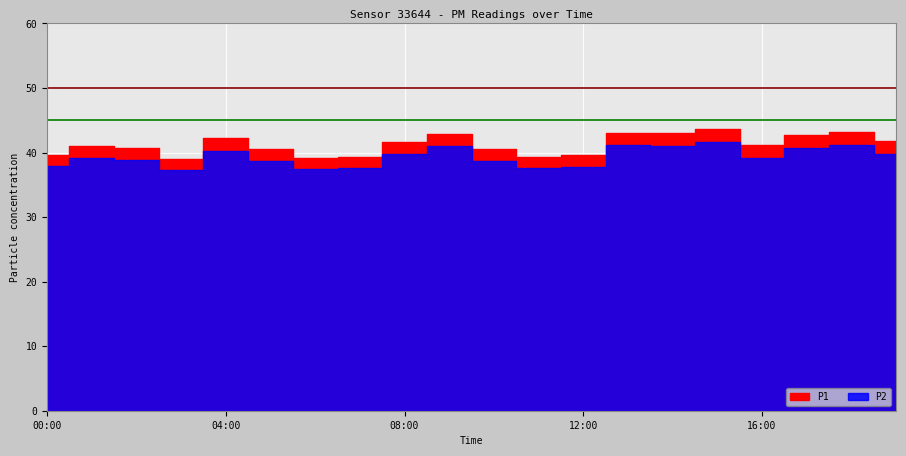

What is the greatest value displayed?

43.6